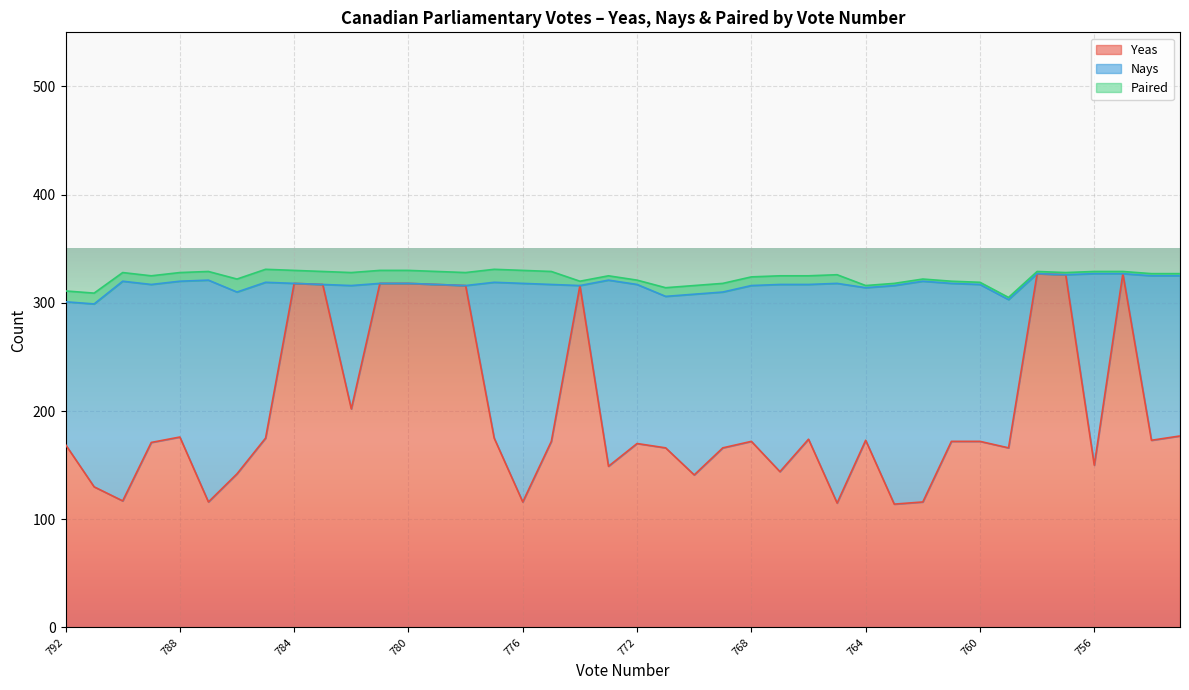

Where is Yeas nearest to the value 220?

782